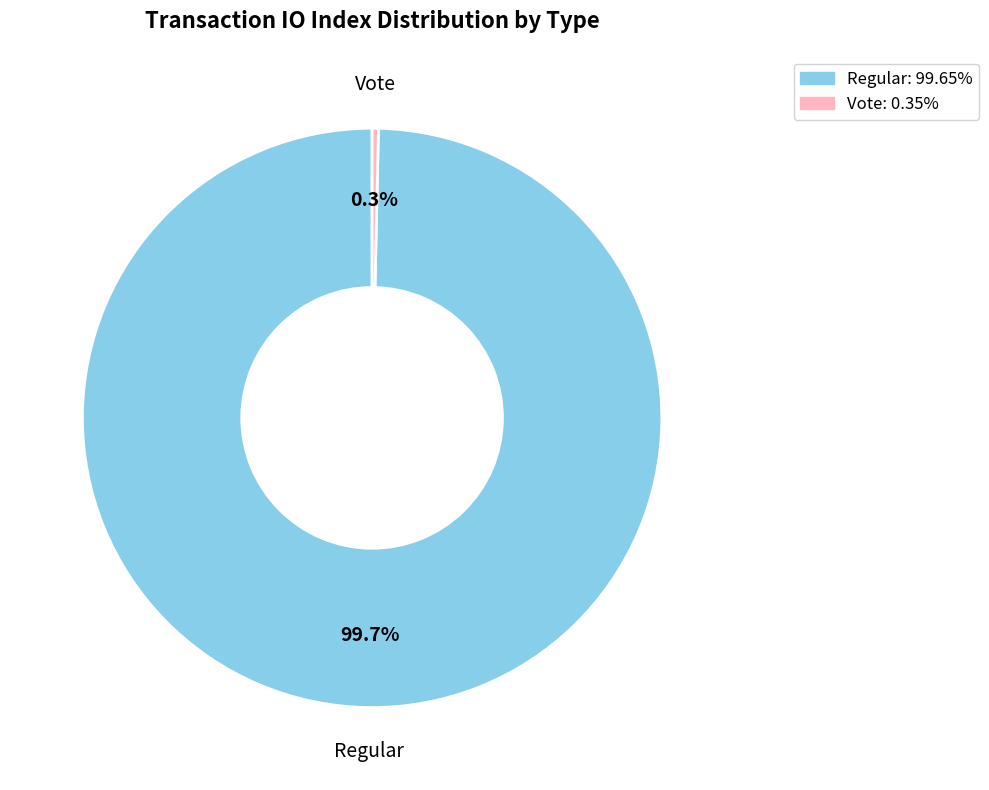

Which category has the smallest portion of the pie?

Vote